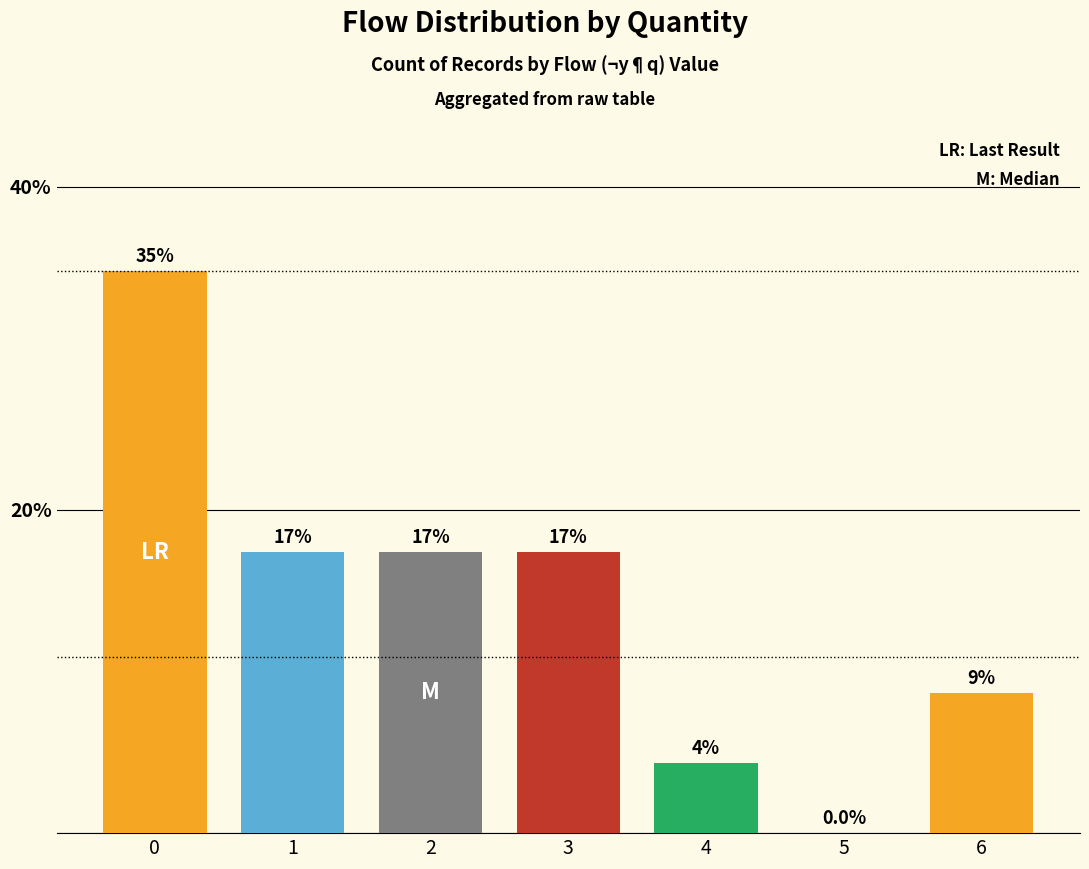

Does the chart contain stacked bars?

No